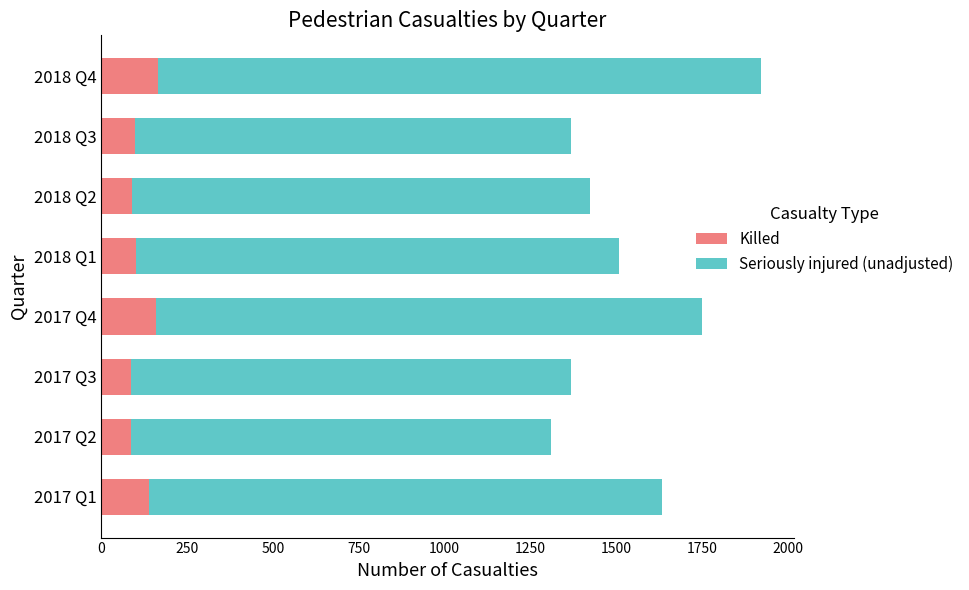

The value of Killed at 2017 Q1 is 138. True or false?

True